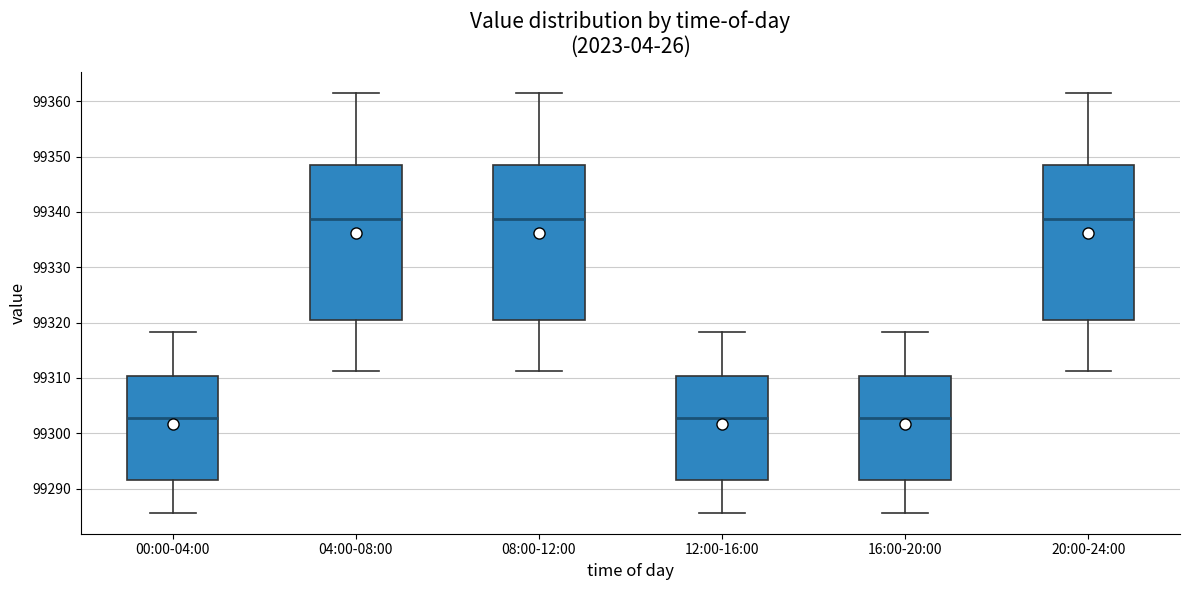

Where is the upper edge of the box for 12:00-16:00 on the y-axis? The values are not printed on the chart, so give them approximately, as read against the axis.

99310